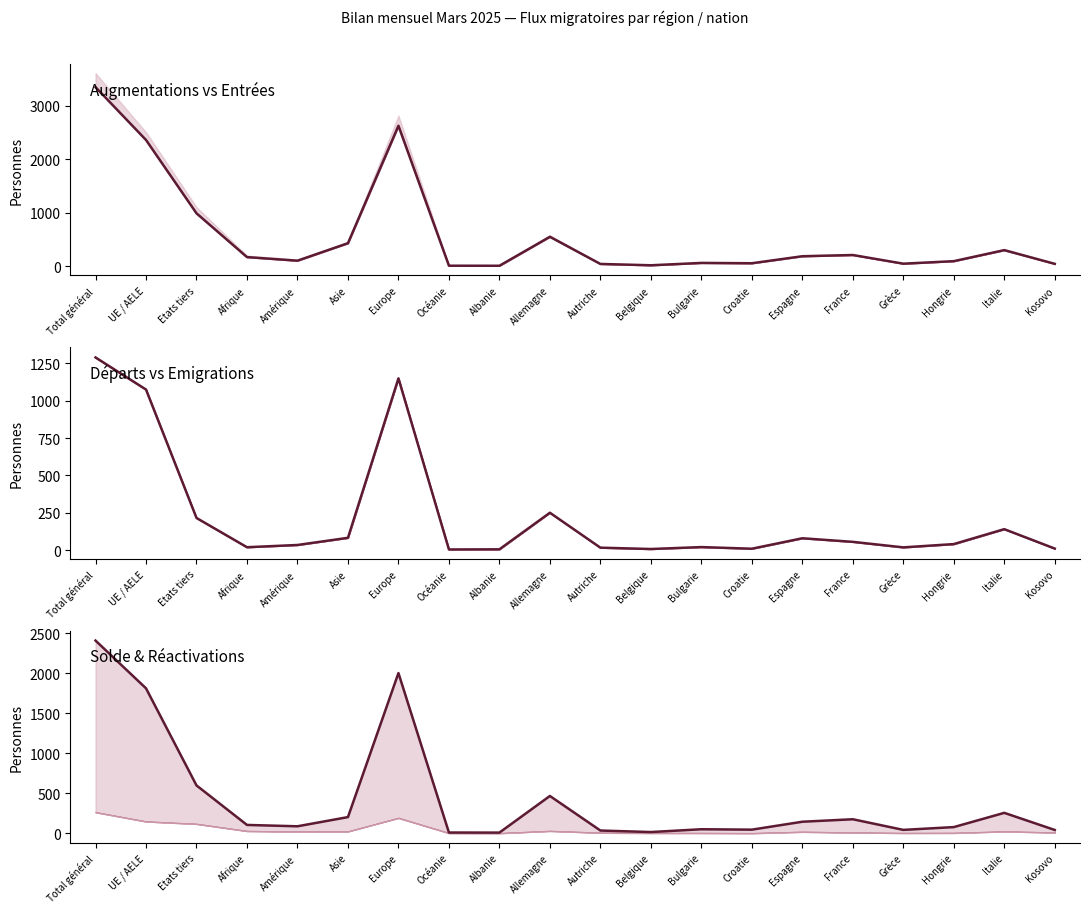

In Emigrations effectives (col_9), how many points are lower than both neighbors (excluding endpoints)?

5